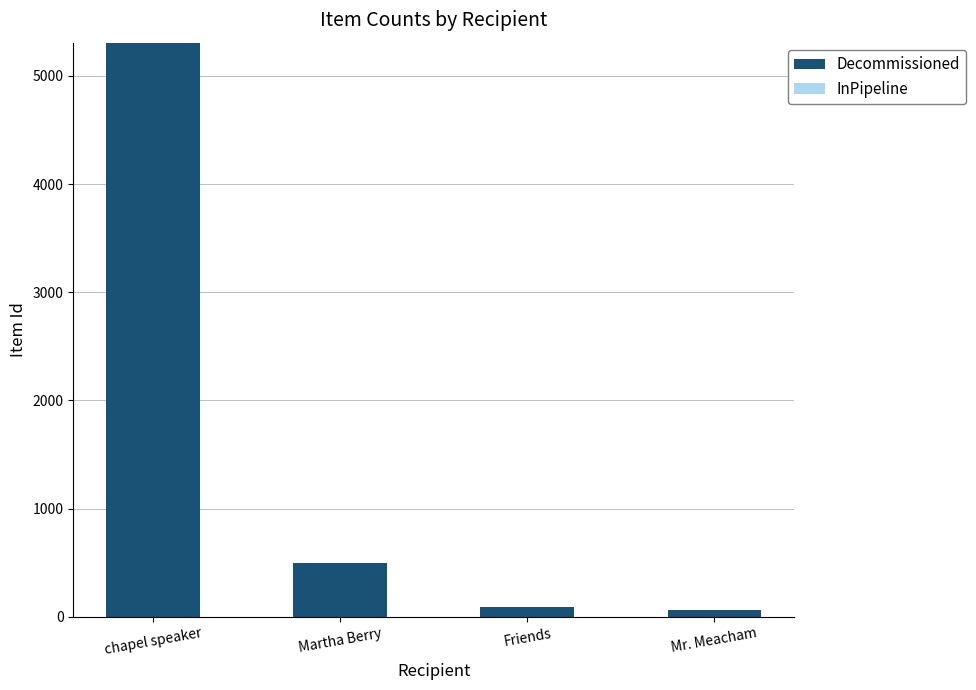

Reading left to right, extract all data points from this chart.

5306	497	91	62